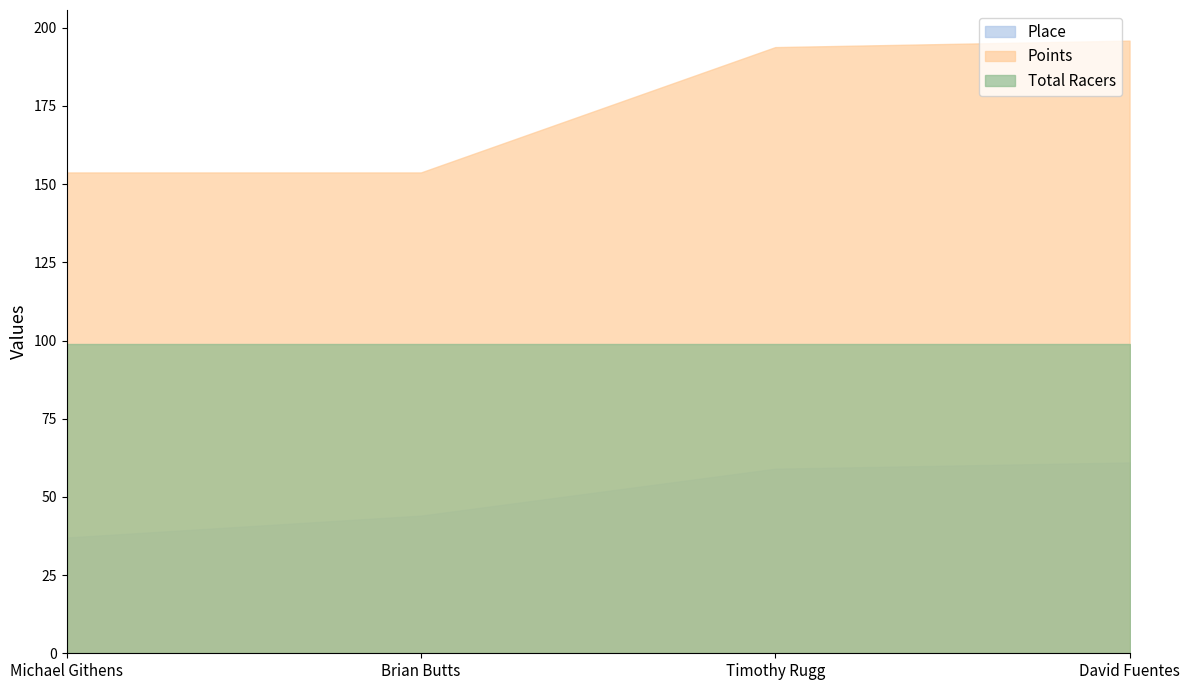

Rank the series by their maximum value, from highest to lowest.

Points, Total Racers, Place